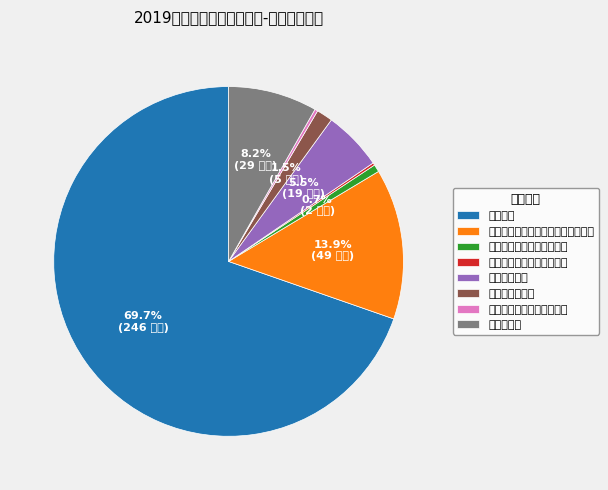

The 机关事业单位基本养老保险缴费支出 slice represents 14% of the pie. True or false?

True